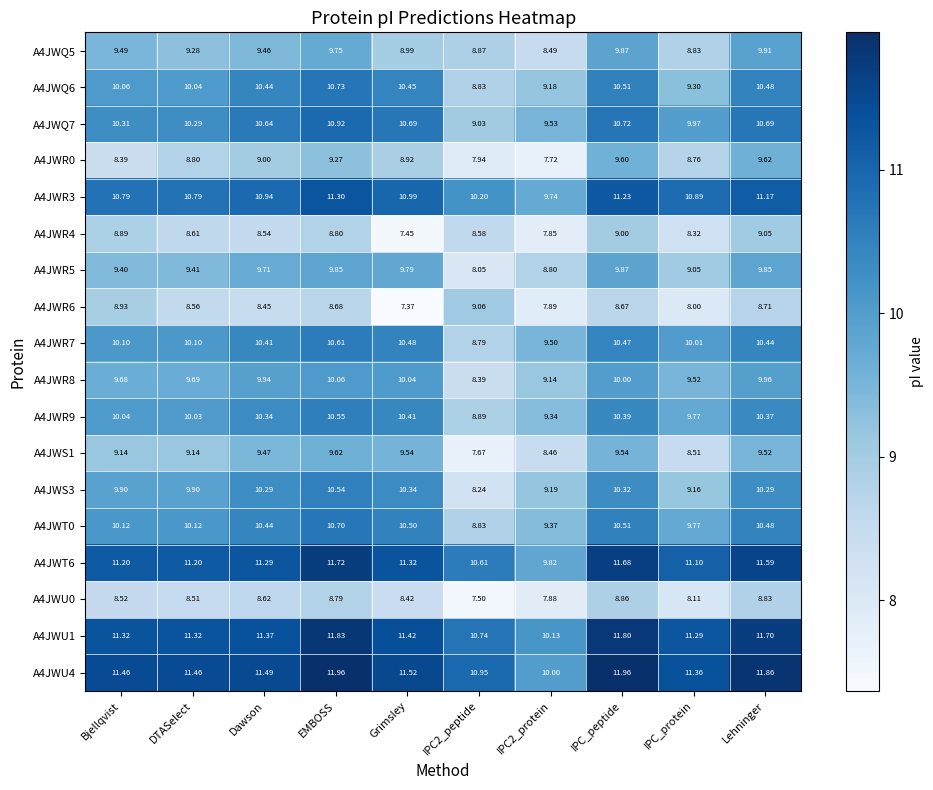

Count the number of data series in this chart.

18